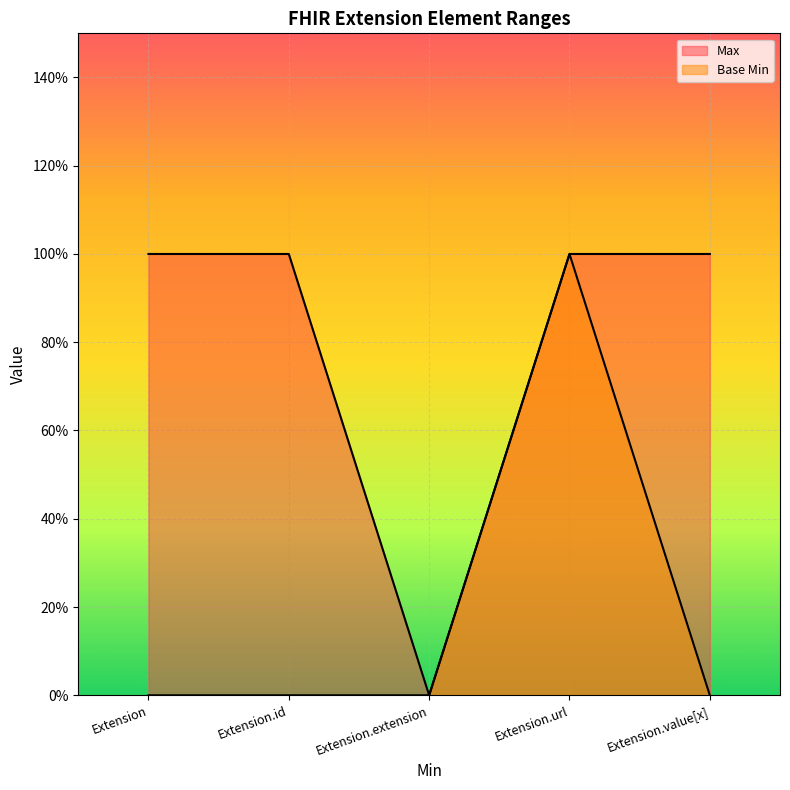

List the series in order of their peak value, highest first.

Max, Base Min